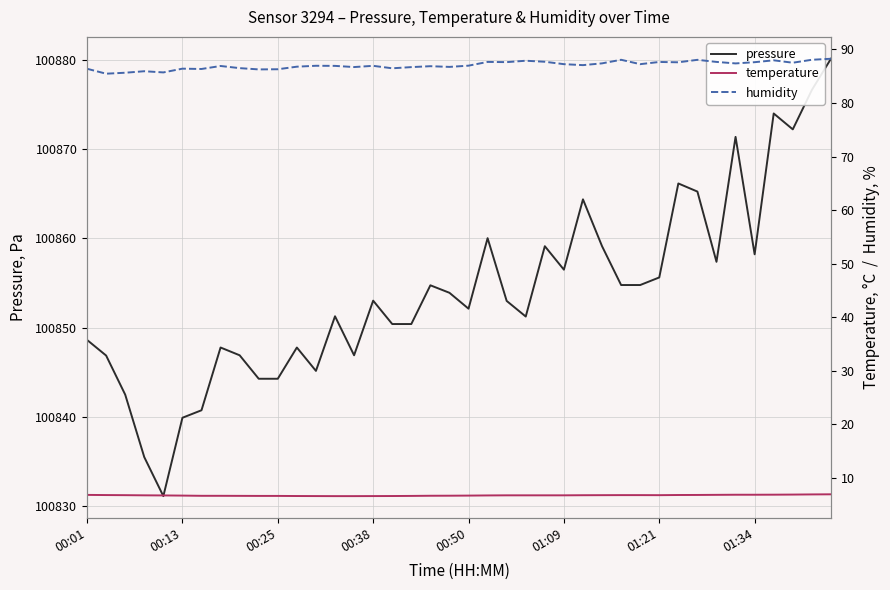

What is the difference between the humidity values at 18 and 01:09?

0.5